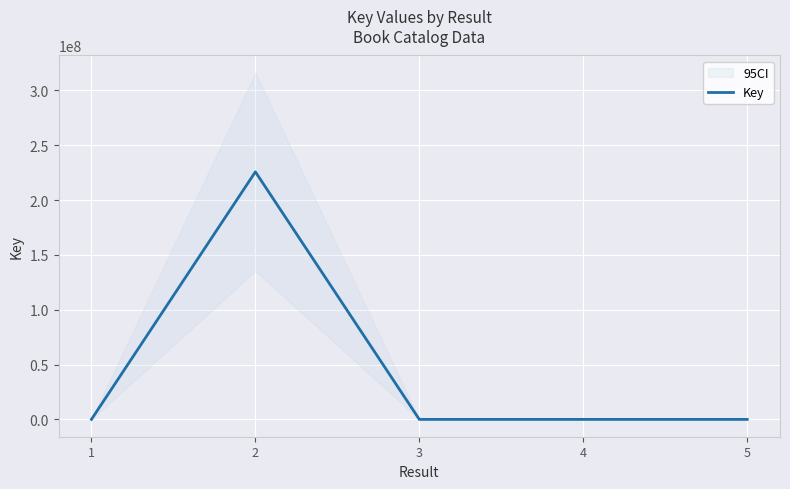

Is it true that the value at 5 is 3953?

True